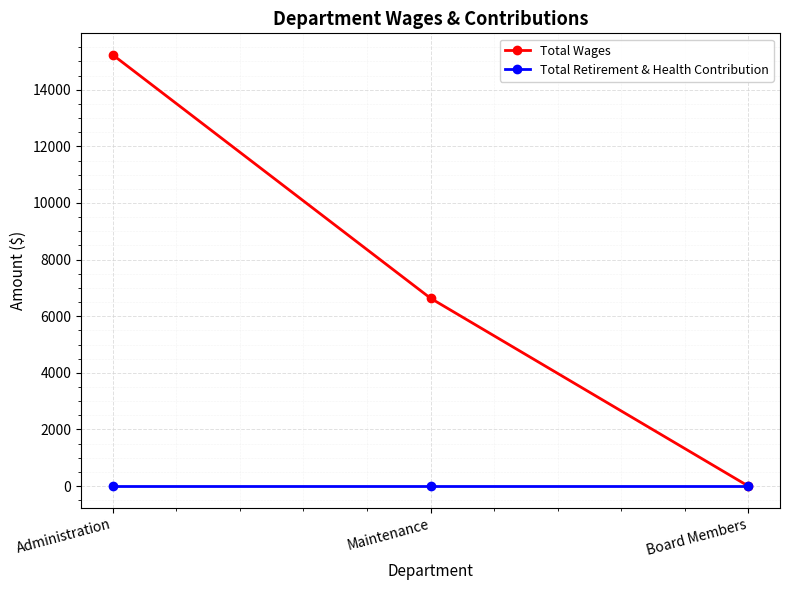

At which category is the sum across all series the highest?

Administration